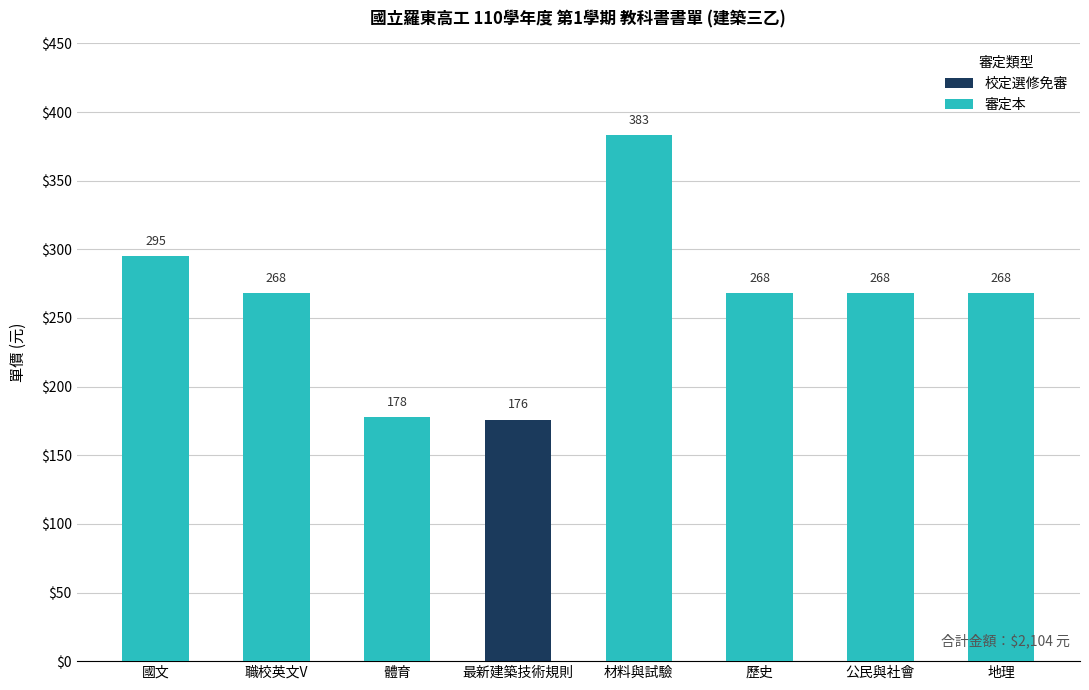

What is the minimum value shown in the chart?

176